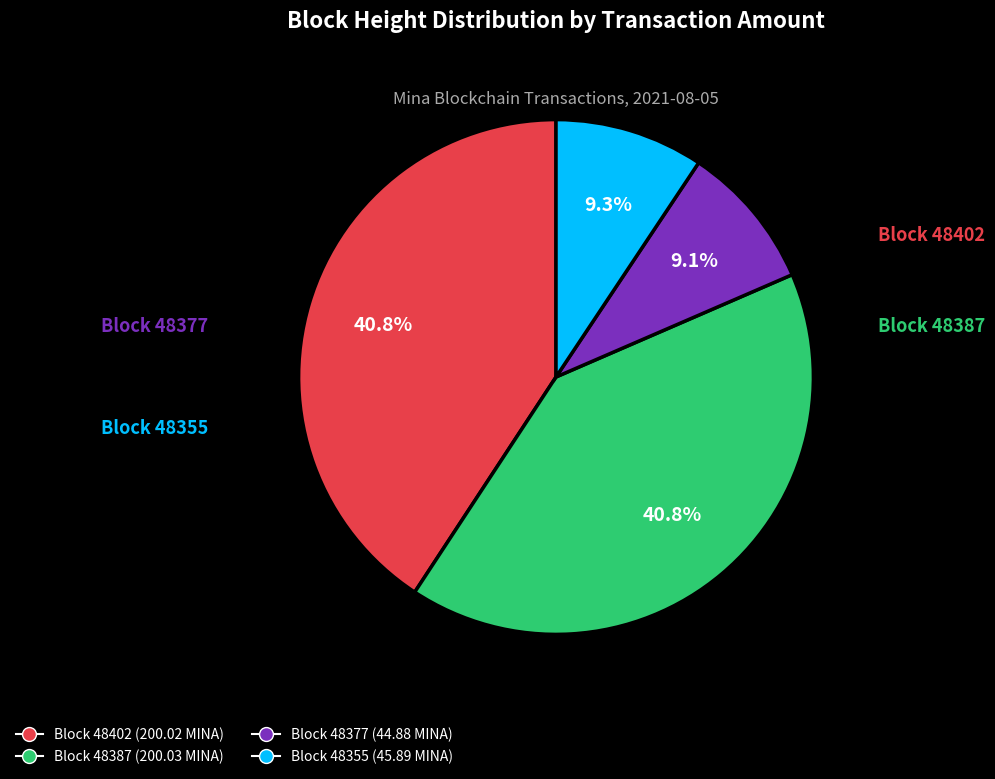

Is there any slice that represents more than half of the pie?

No